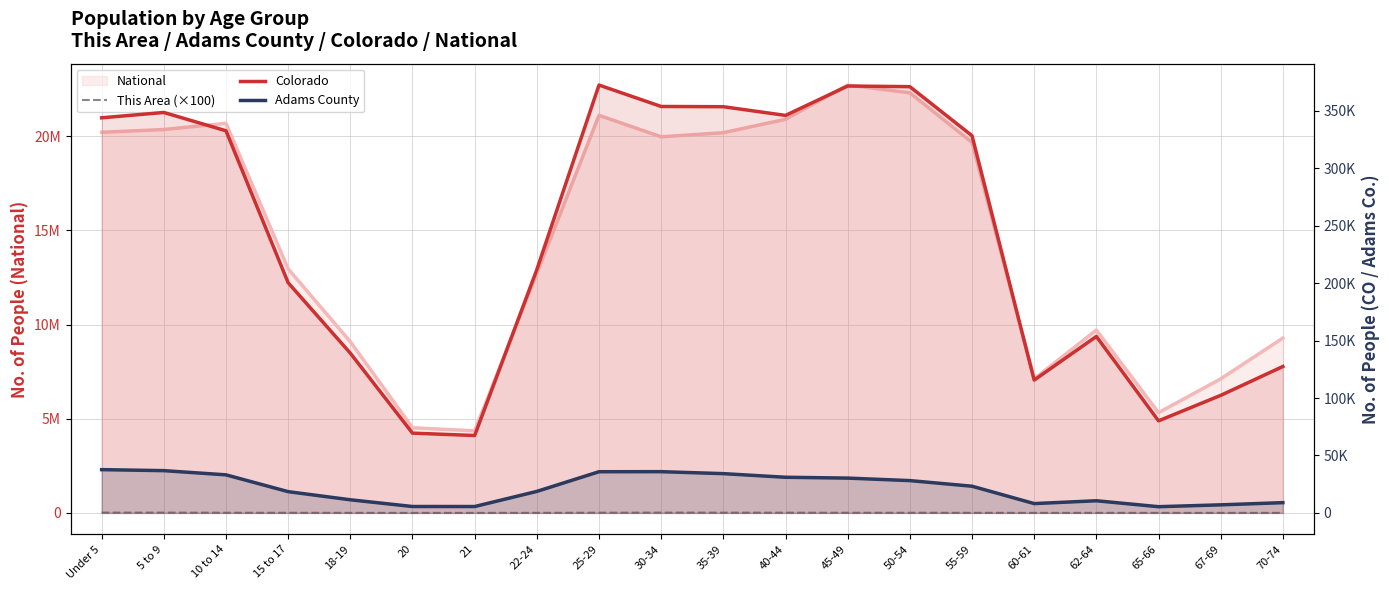

Which series has the largest range (max minus min)?

Colorado